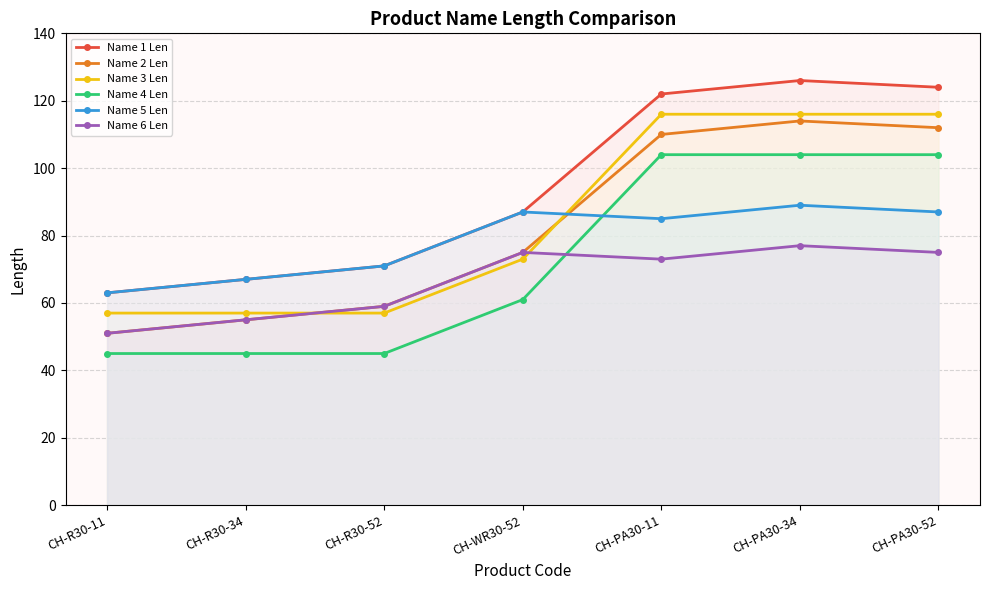

What are all the series names shown in the legend?

Name 1 Len, Name 2 Len, Name 3 Len, Name 4 Len, Name 5 Len, Name 6 Len